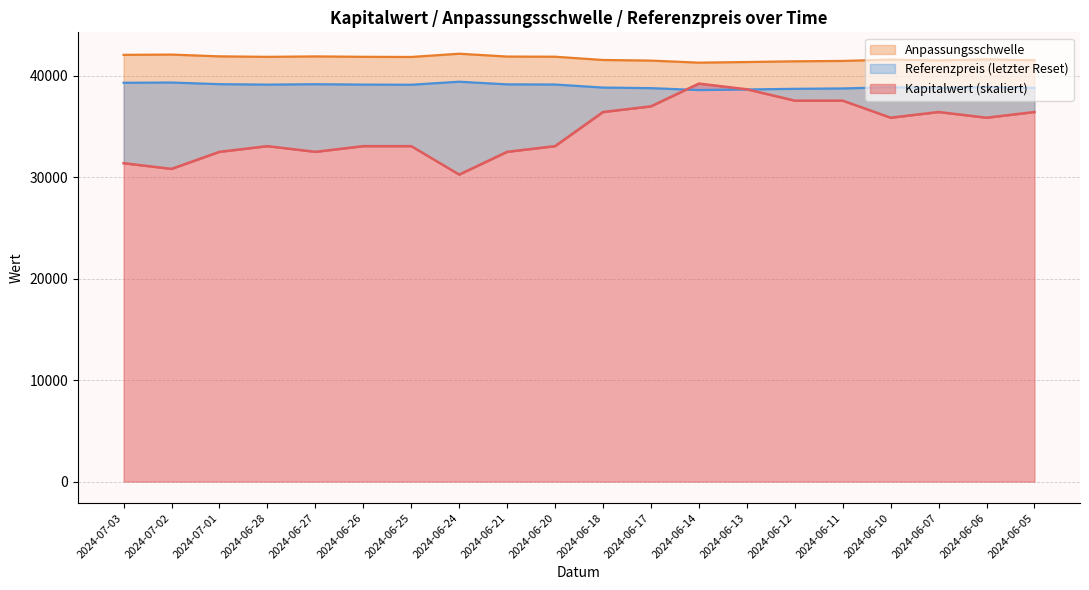

How many lines are shown in the chart?

3